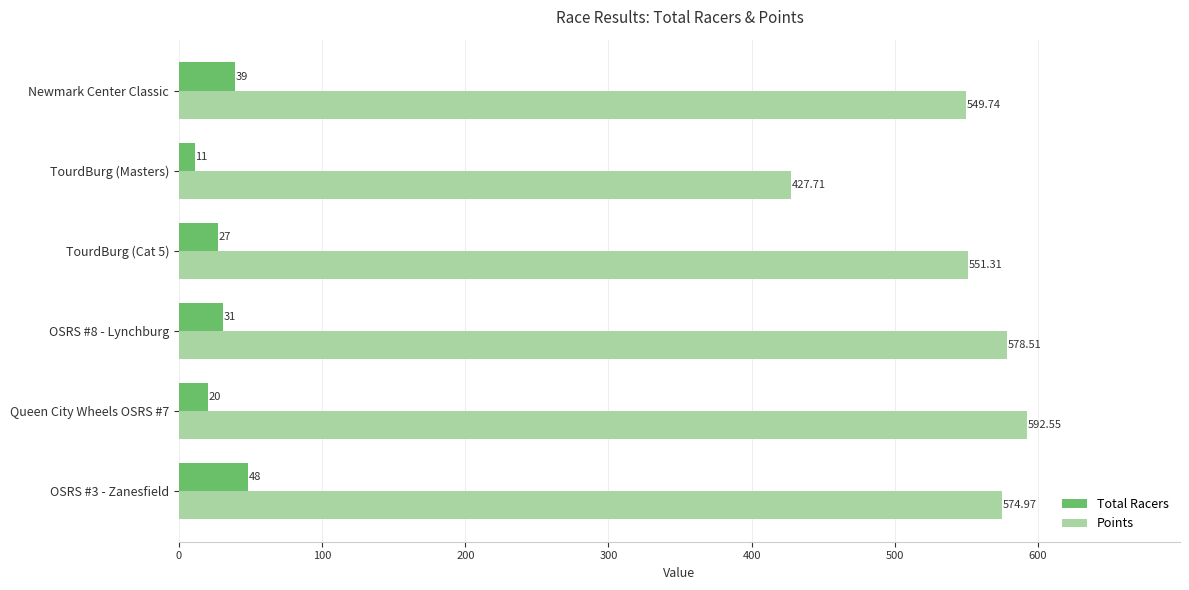

What is the difference between the maximum and minimum values in the Points series?

164.8